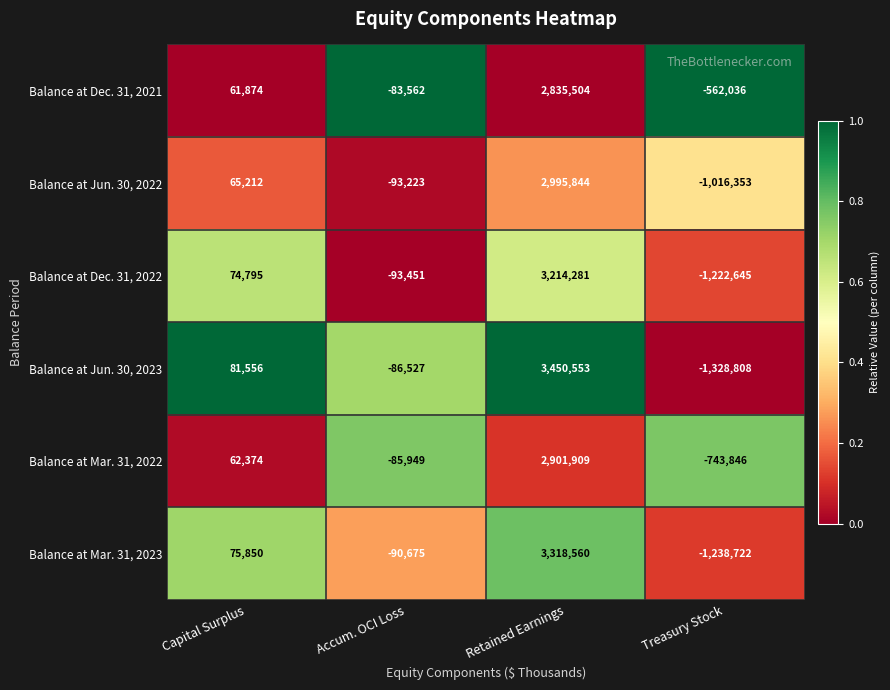

The value of Balance at Jun. 30, 2023 at Retained Earnings is 5643360. True or false?

False